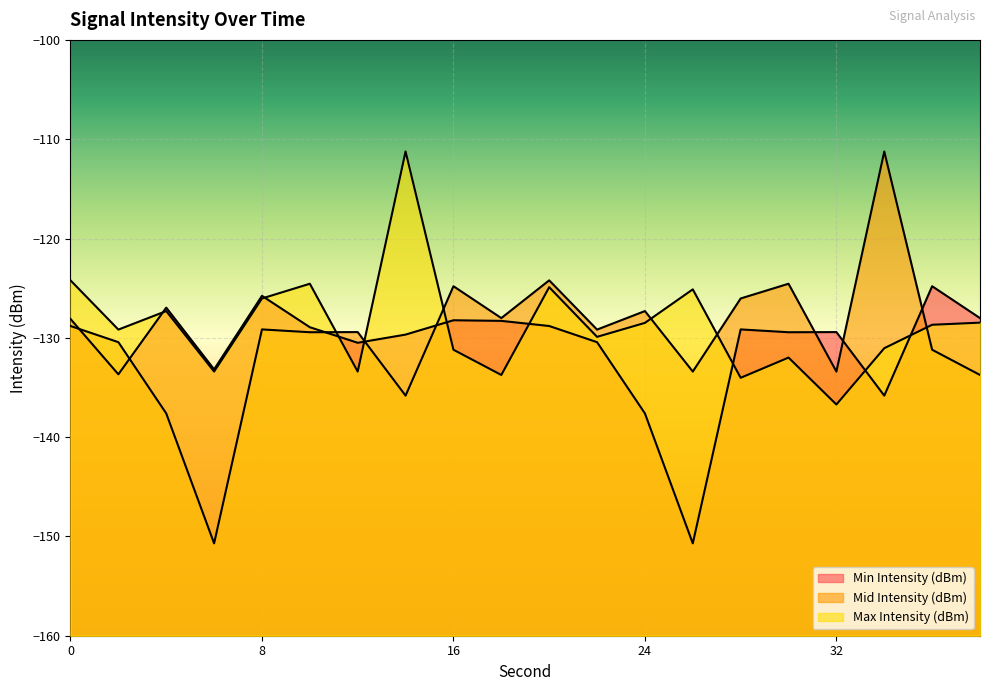

What is the difference between the highest and lowest values at 34?

24.6